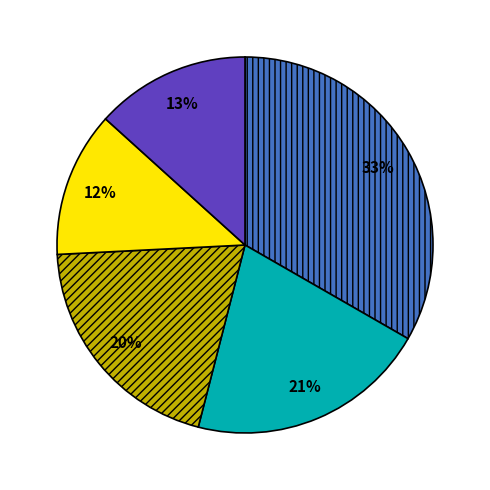

How many slices are in this pie chart?

5